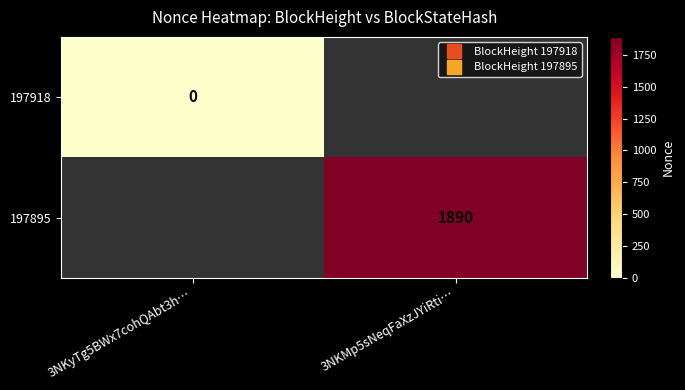

At how many categories does at least one series exceed 138?

1